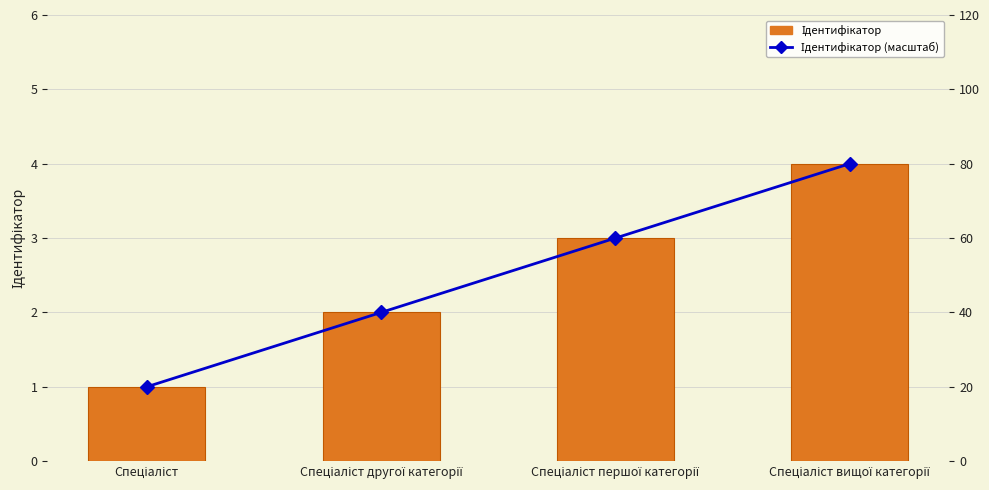

What is the difference between the maximum and second lowest values in the Ідентифікатор series?

2